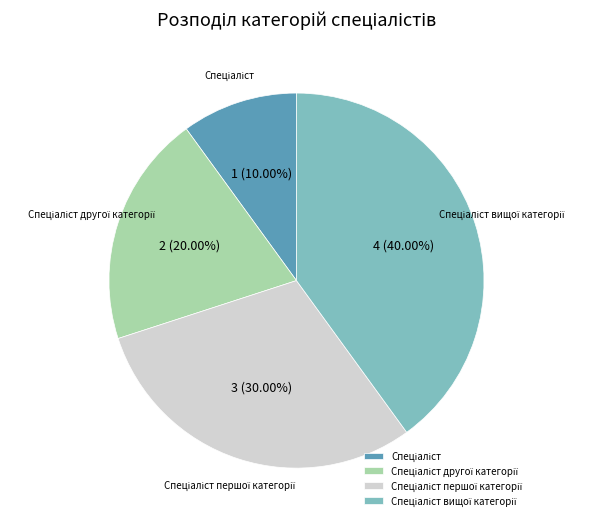

Is there a majority slice in this chart?

No